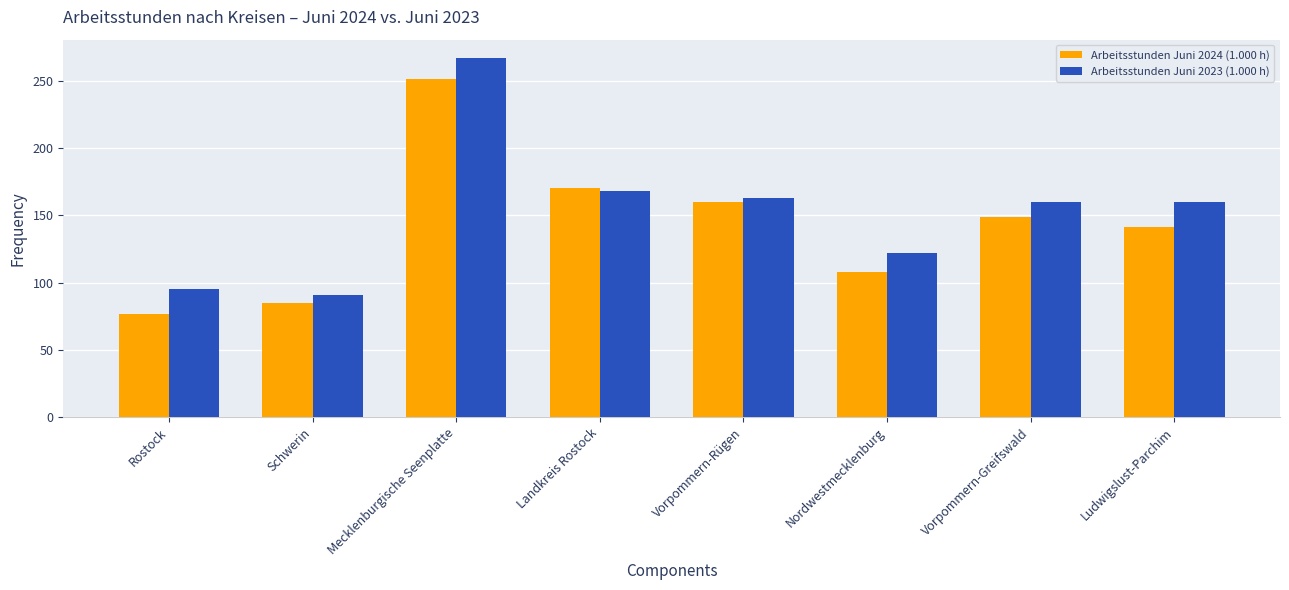

What position from the left is Mecklenburgische Seenplatte?

3